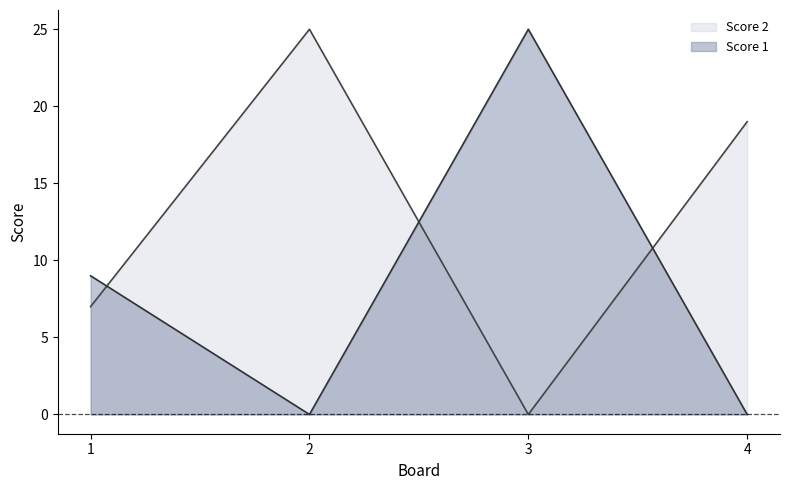

At which category is the sum across all series the highest?

2